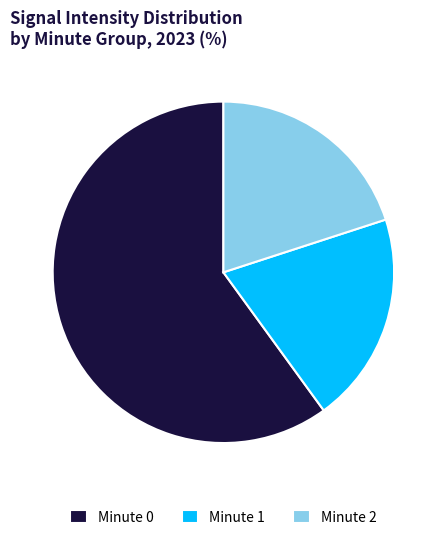

Do Minute 1 and Minute 0 together represent more than half of the pie?

Yes